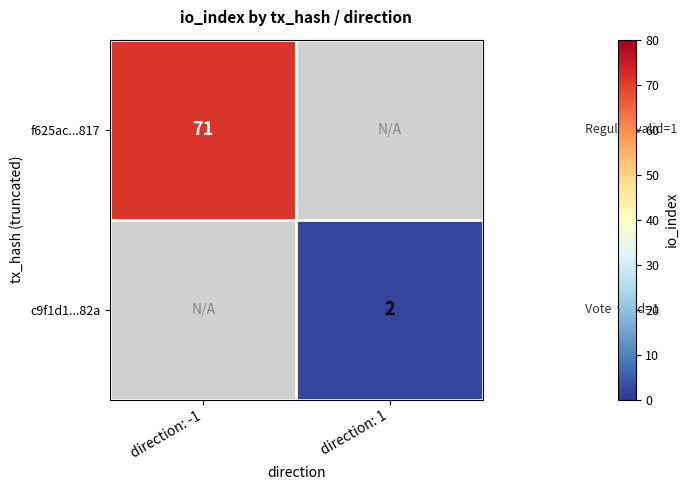

Is it true that c9f1d1...82a equals 3 at direction: 1?

False